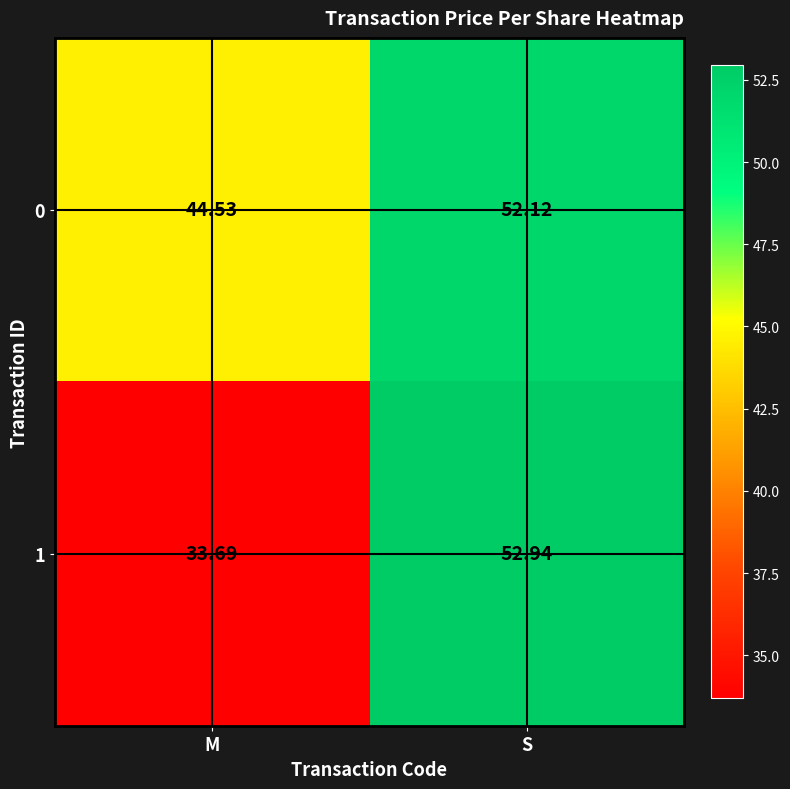

At which category is the sum across all series the highest?

S